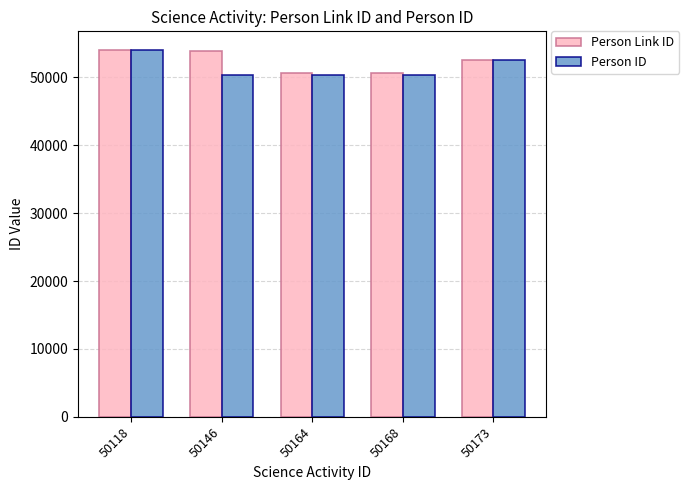

The value of Person Link ID at 50173 is 52551. True or false?

True